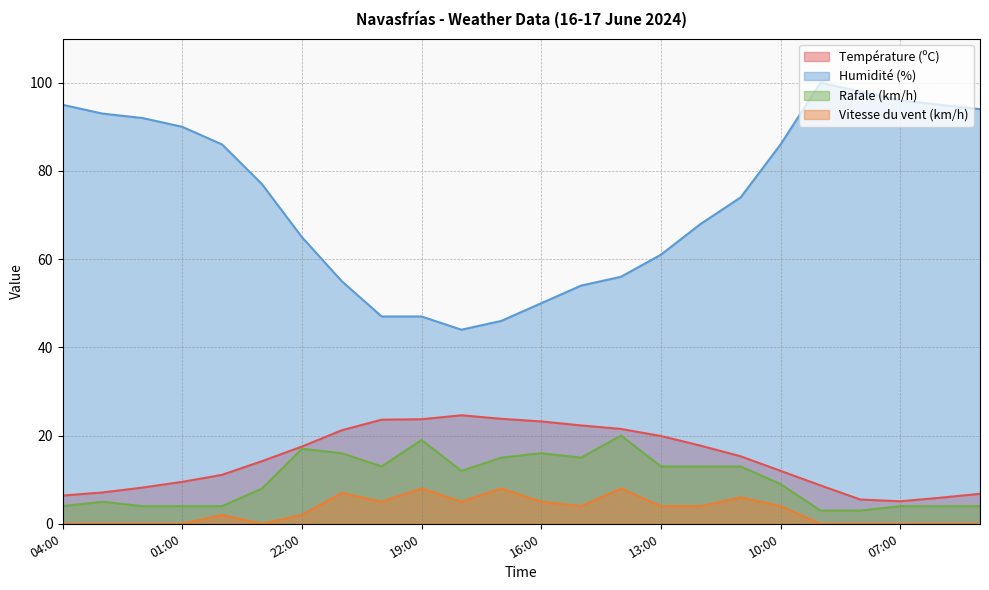

What is the average value of the Rafale (km/h) series?

9.9